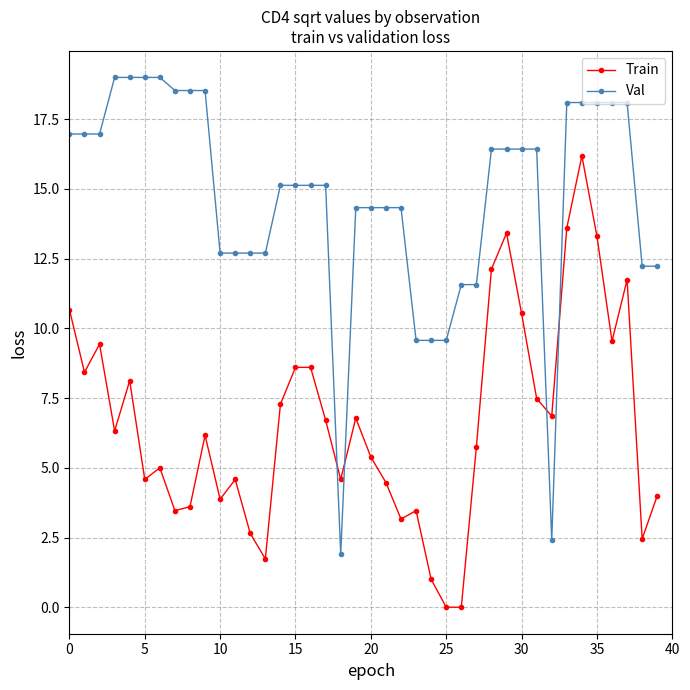

Which series has the largest total across all categories?

Val